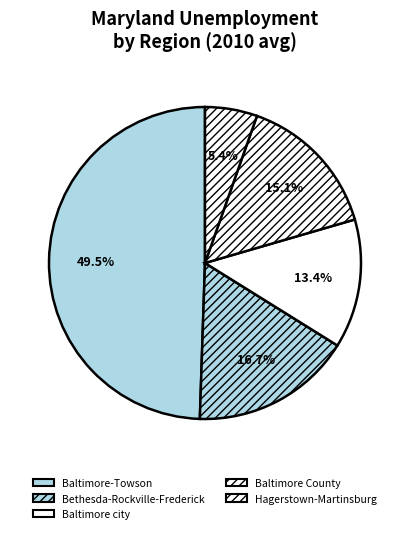

Count the number of slices in the pie.

5